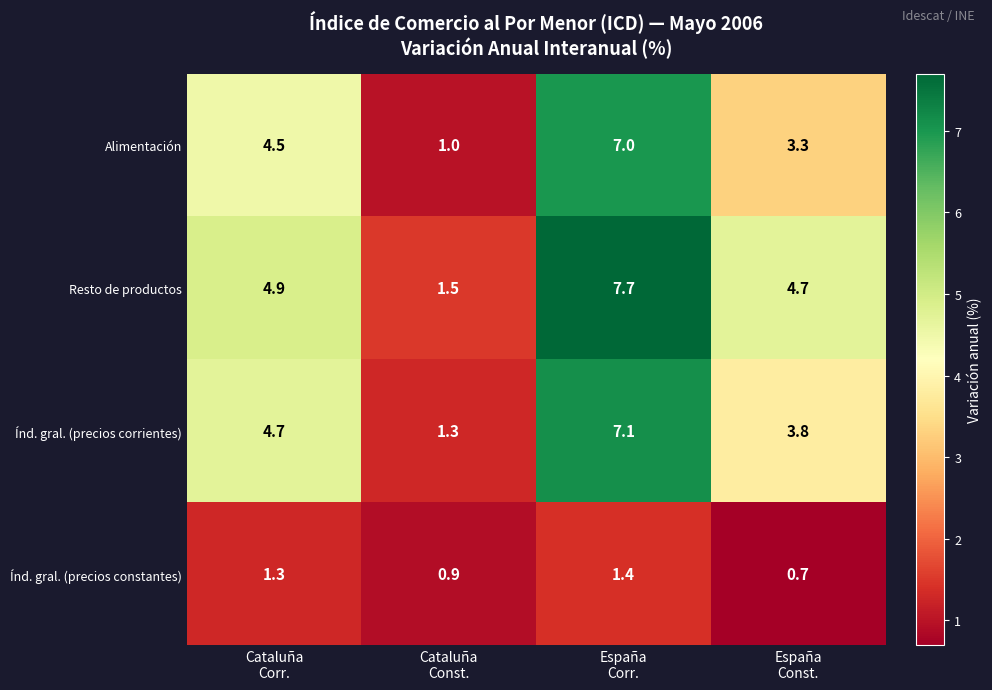

What is the difference between the maximum and minimum values in the Índ. gral. (precios constantes) series?

0.7